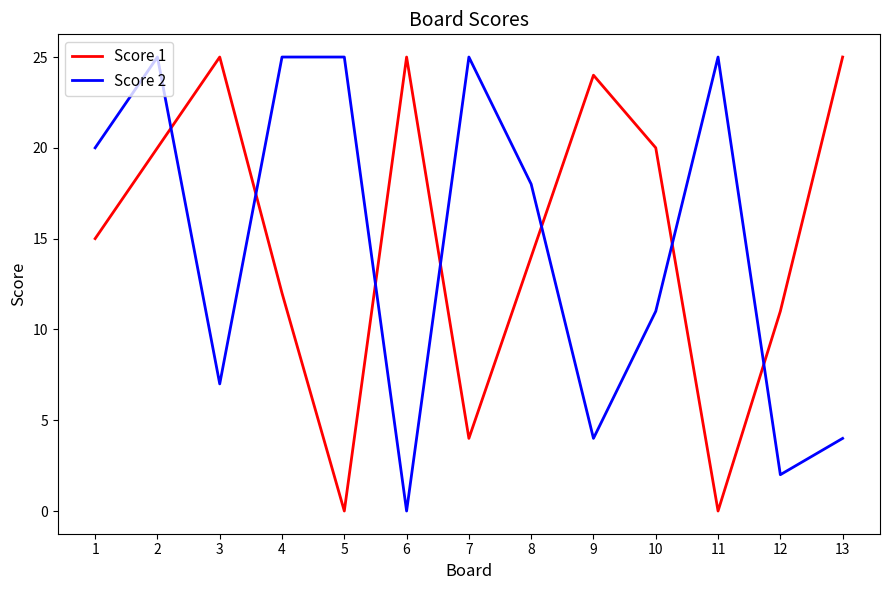

Which series changed the most between 8 and 11?

Score 1